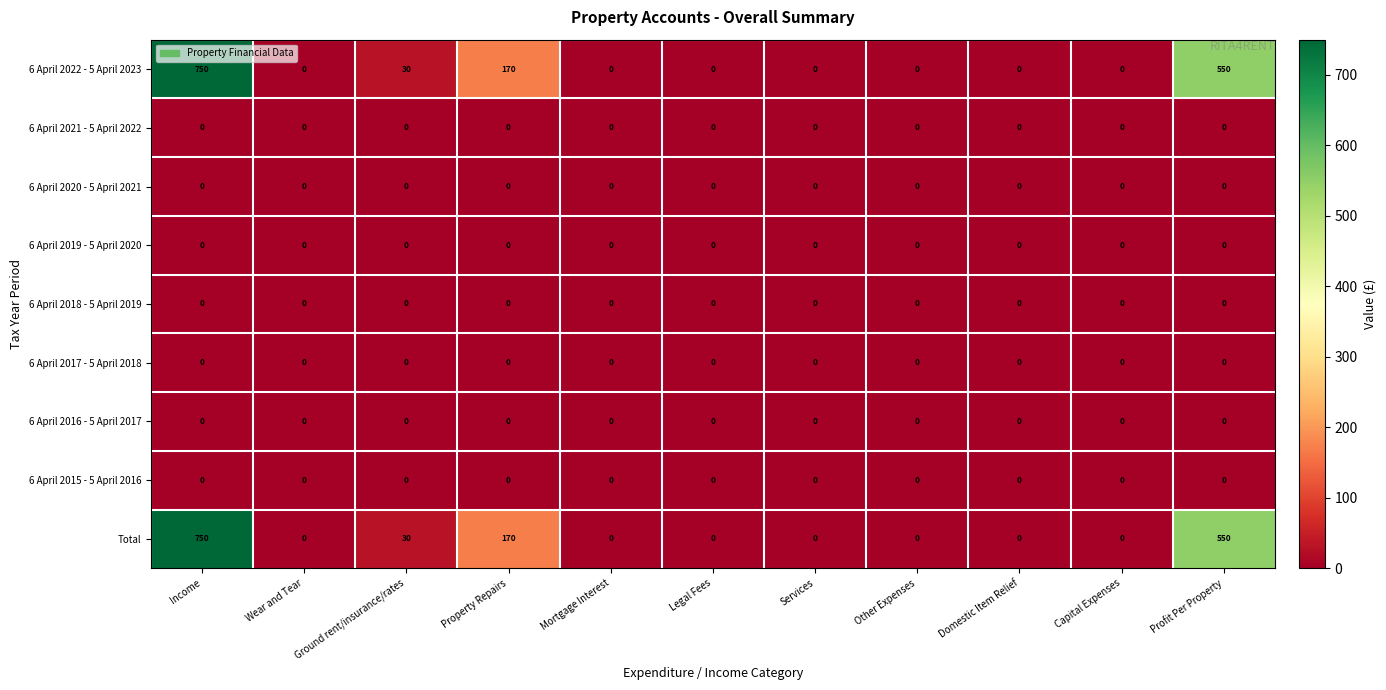

What is the difference between the highest and lowest values at Ground rent/insurance/rates?

30